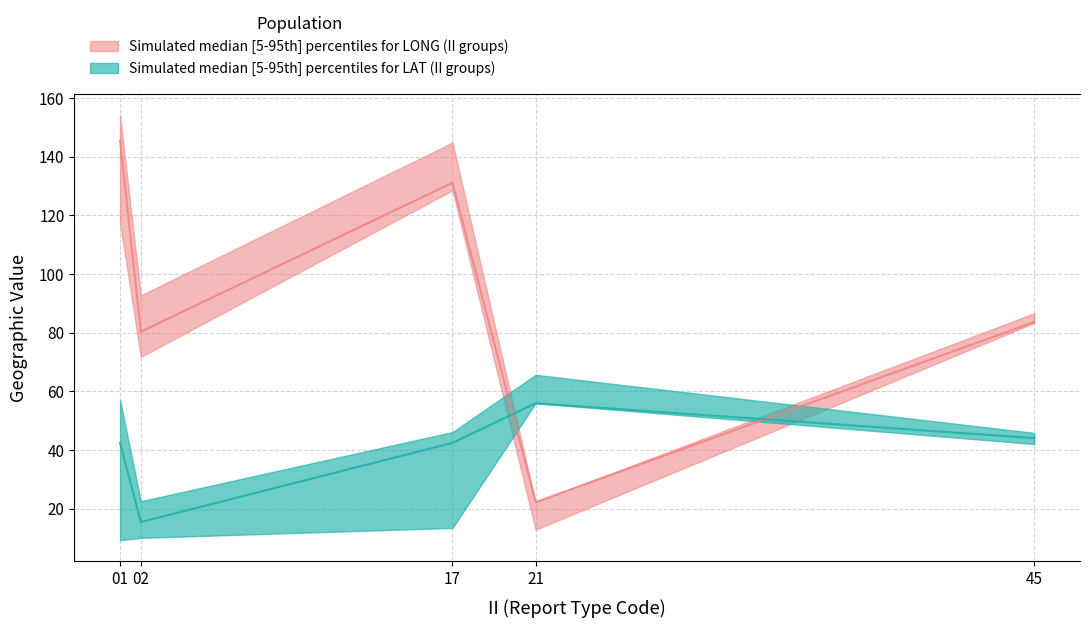

The value of LAT_median at 01 is 42.4. True or false?

True